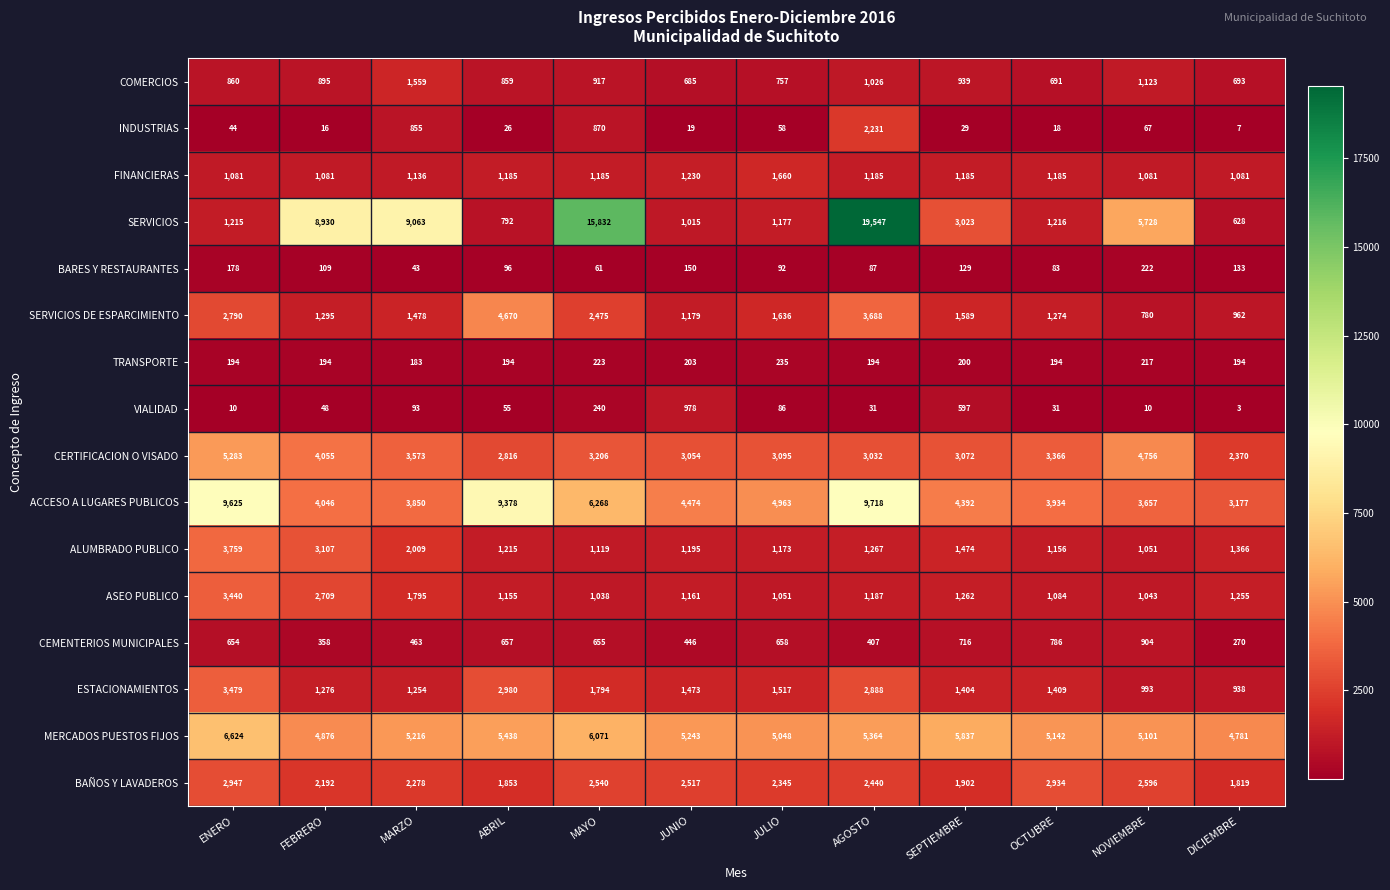

Which series has the largest total across all categories?

SERVICIOS